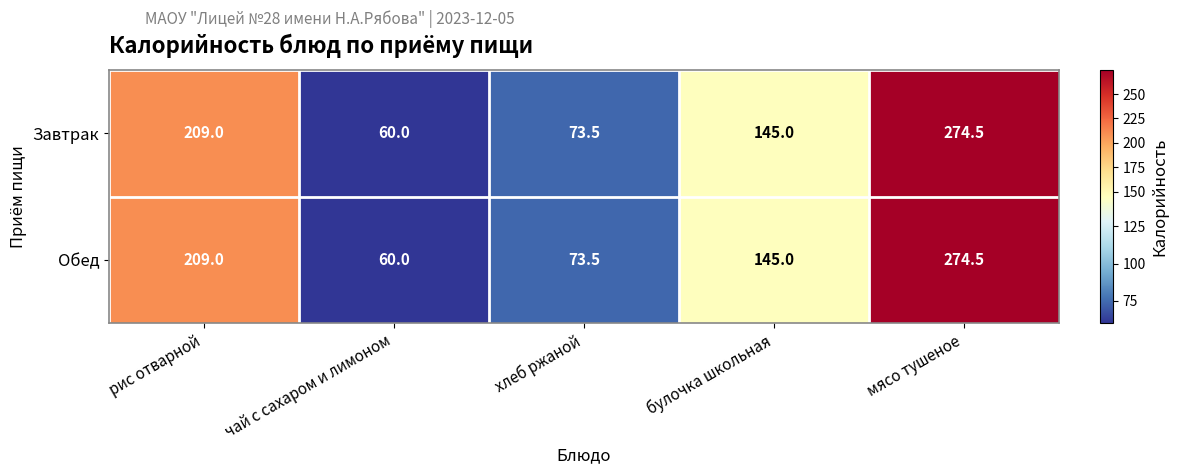

Is it true that Завтрак equals 274.5 at мясо тушеное?

True